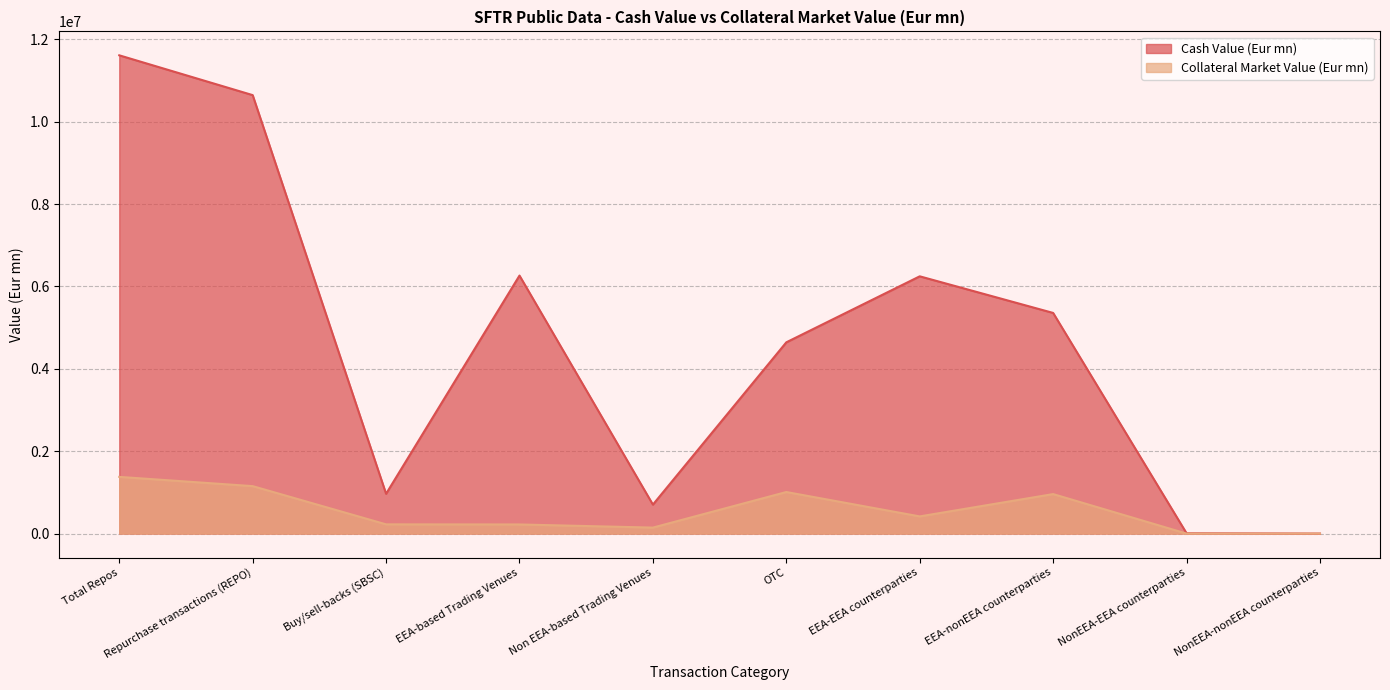

The value of Collateral Market Value (Eur mn) at OTC is 308725.1. True or false?

False